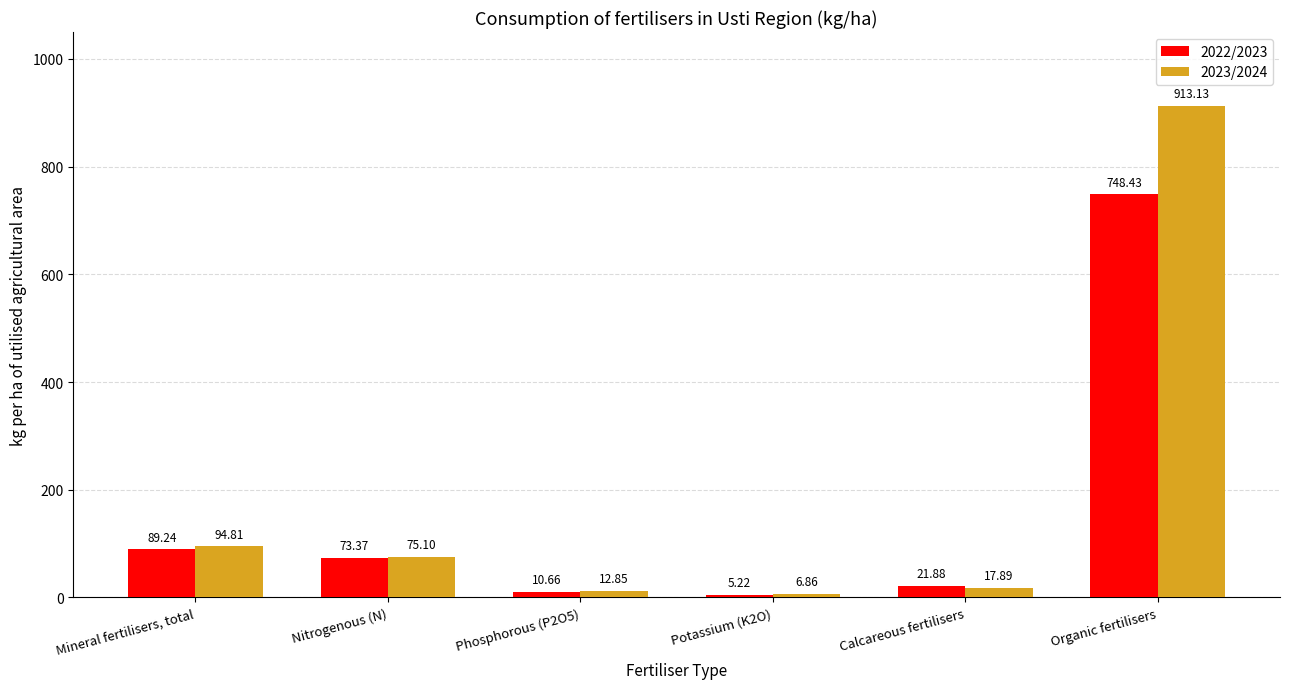

What is the value of the 2023/2024 bar at the 2nd from the left?

75.1